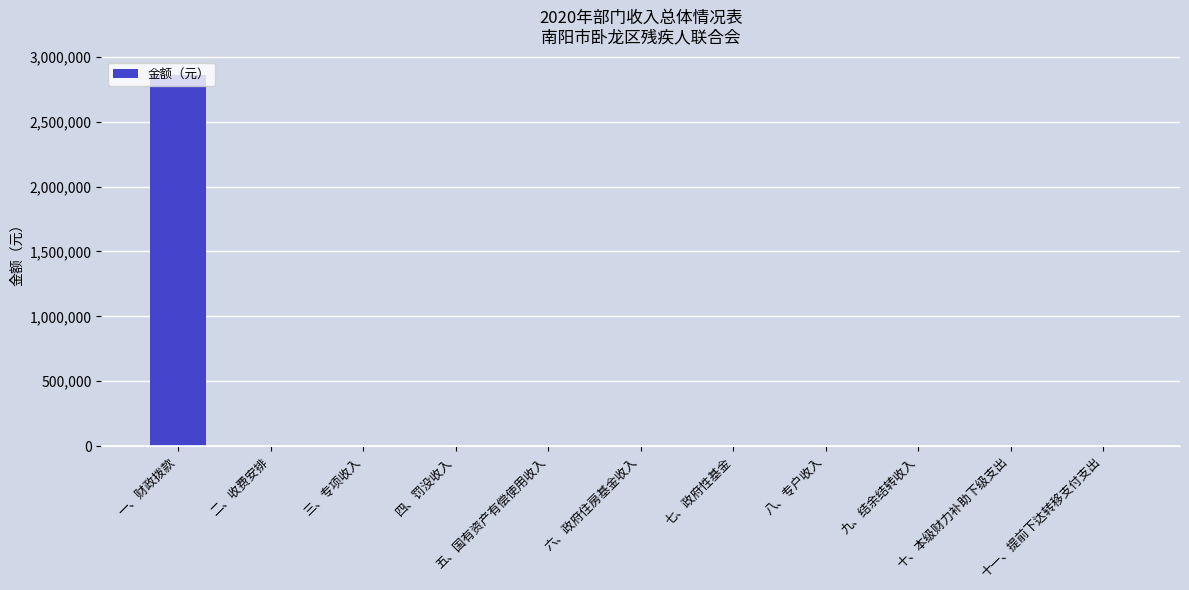

What is the sum of all values?

2859405.9